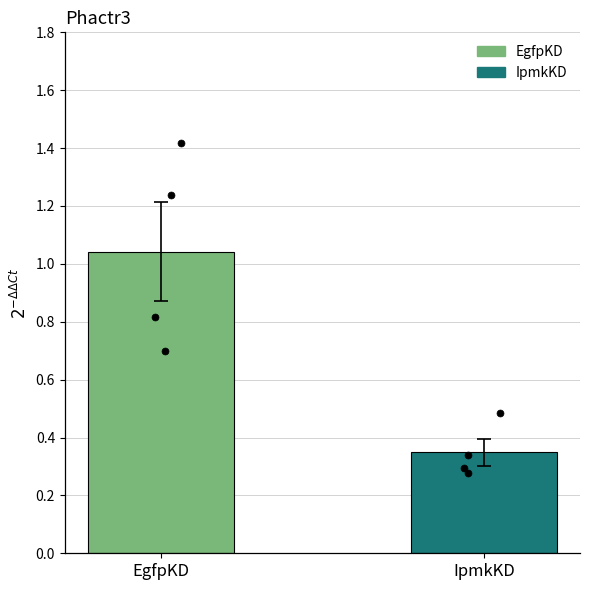

At how many categories does at least one series exceed 0?

2